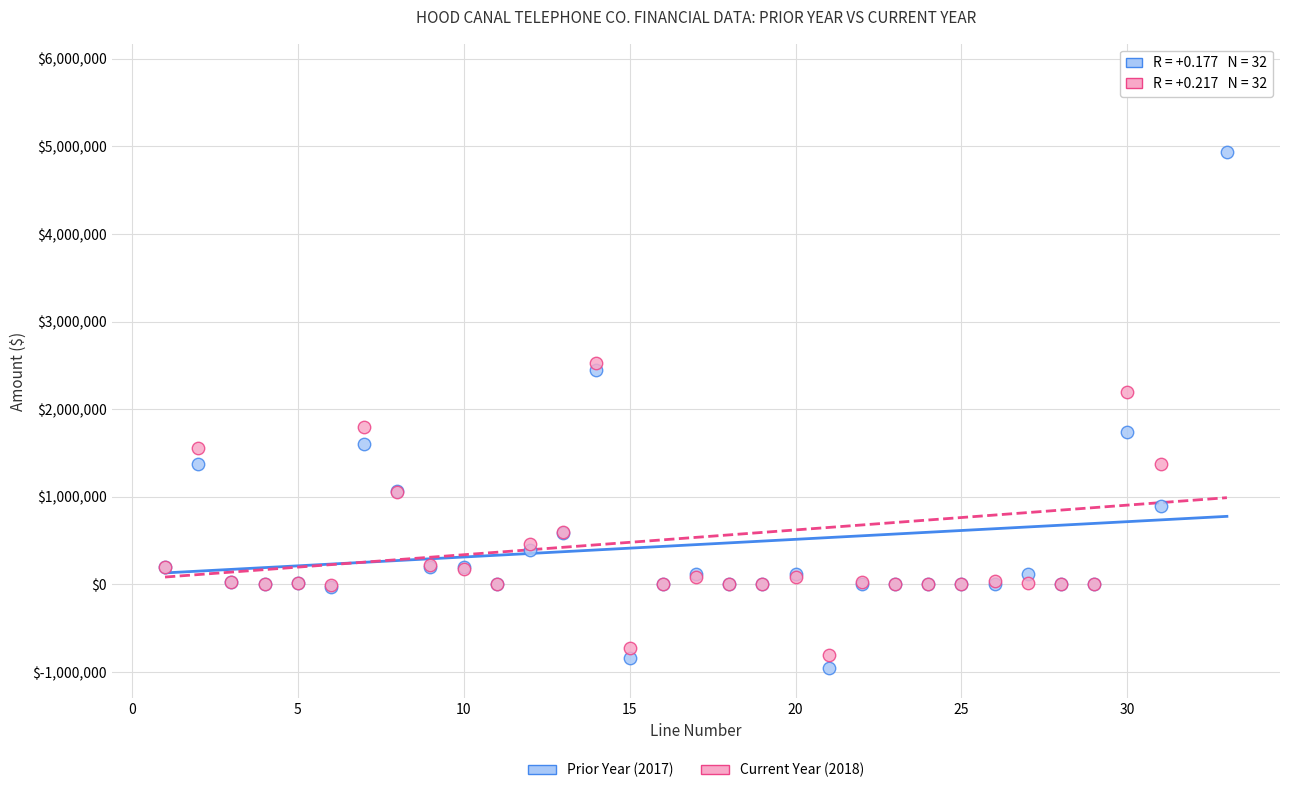

Which series reaches the maximum Y coordinate?

Current Year (2018)